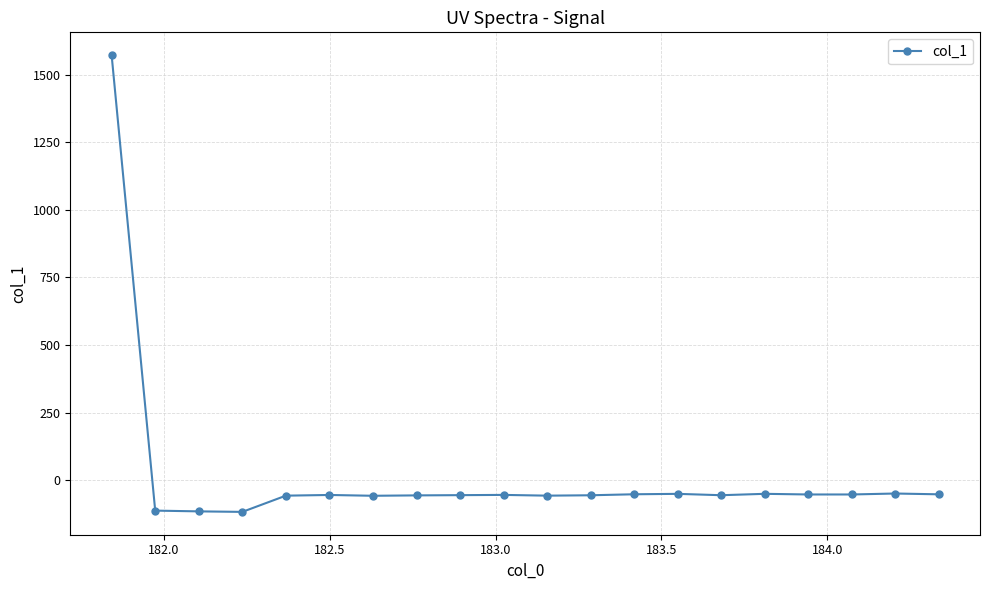

What is the average value?

18.4